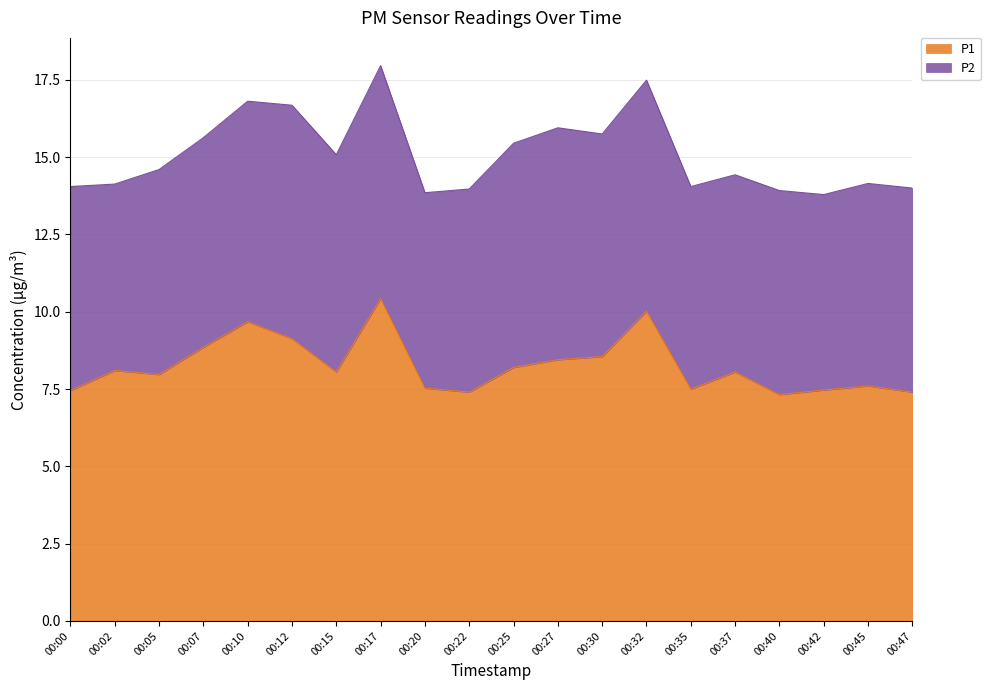

What is the total value across all series at 00:15?

15.1